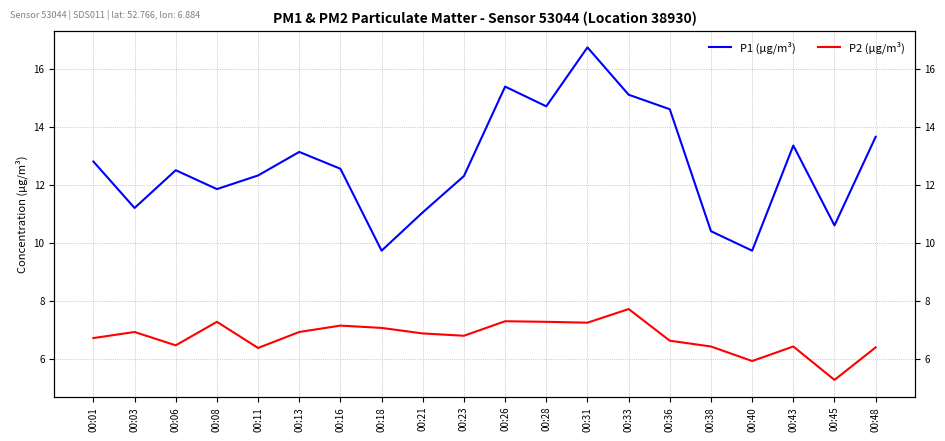

How many data points in P1 are above 12?

13